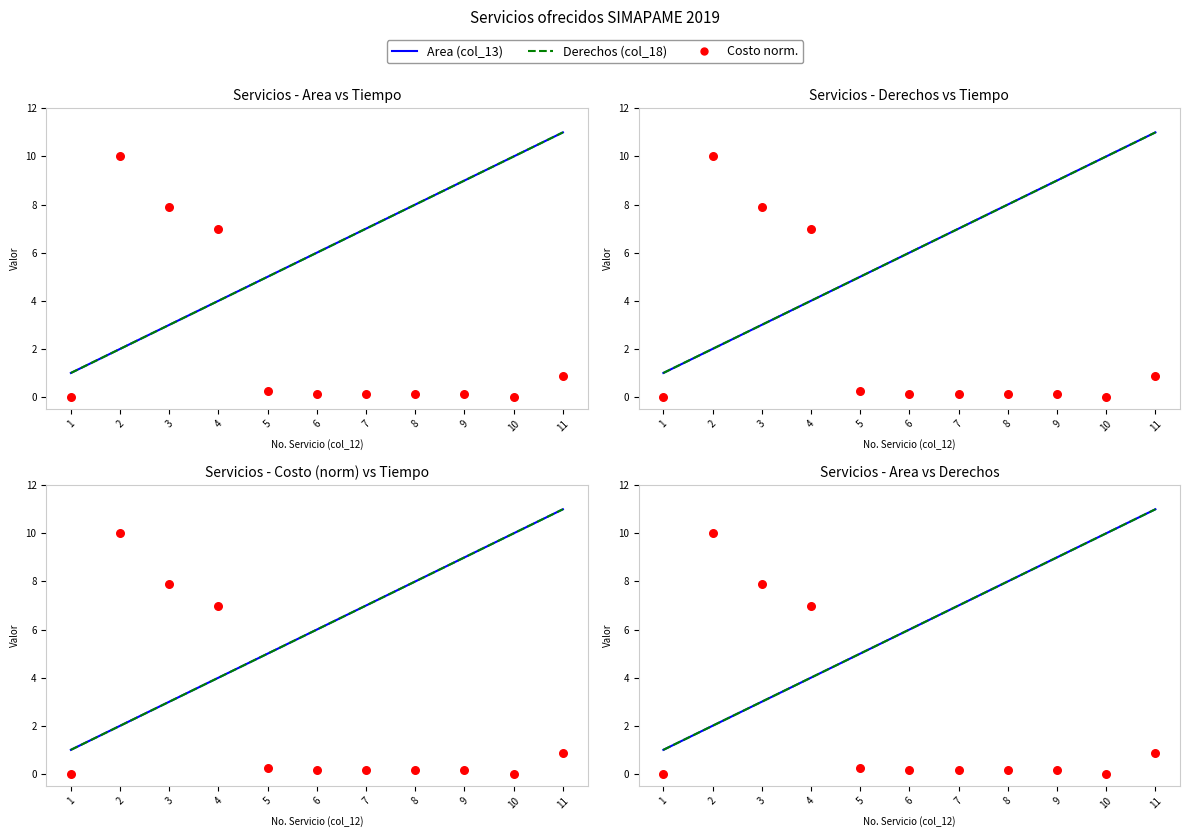

What is the total value across all series at 3?

13.9